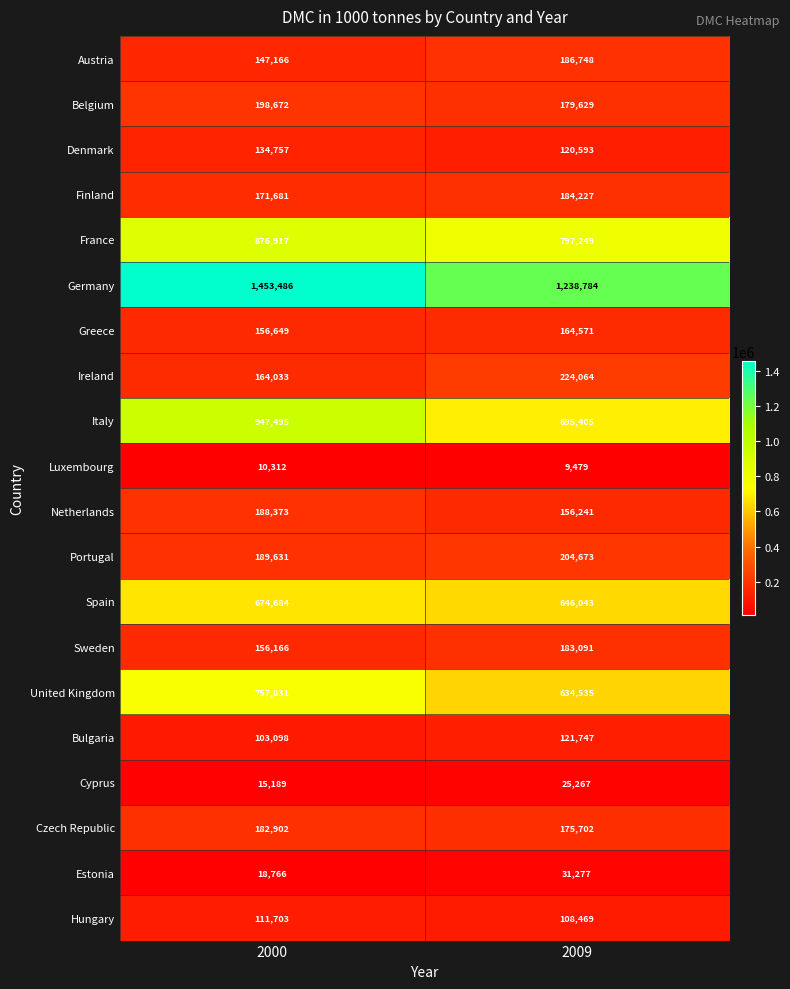

What is the average value of the Hungary series?

110086